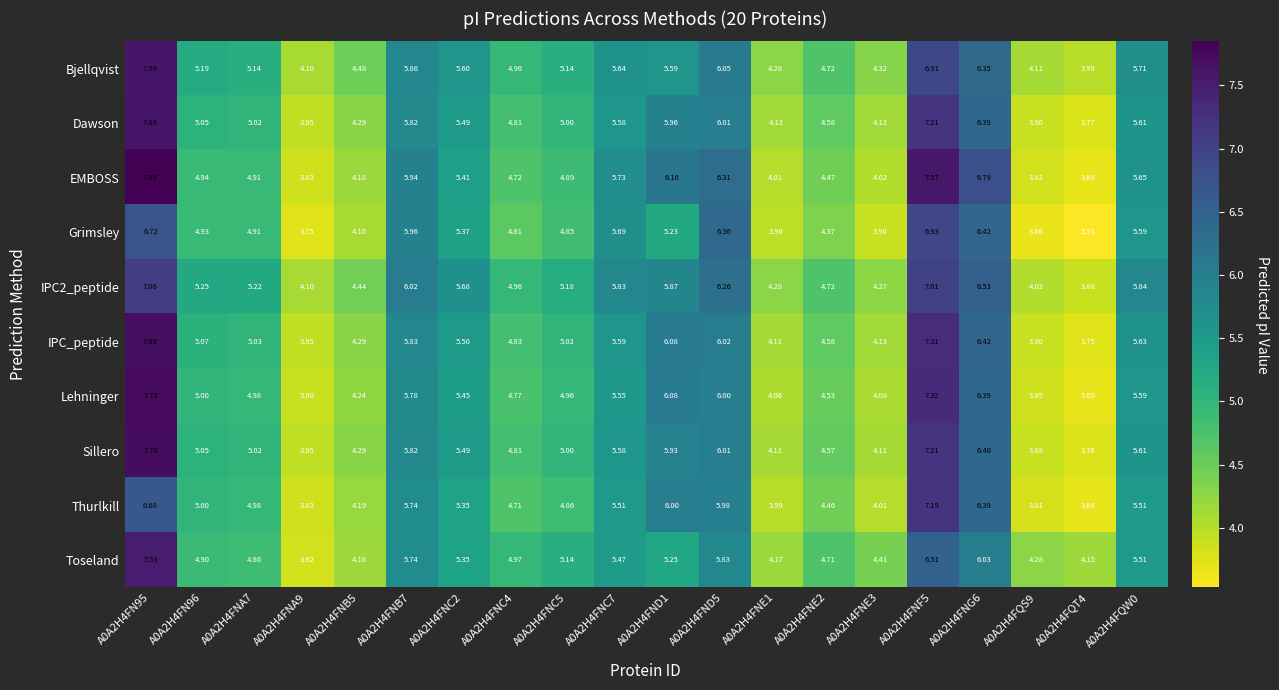

What is the difference between the highest and lowest values at A0A2H4FND1?

0.9